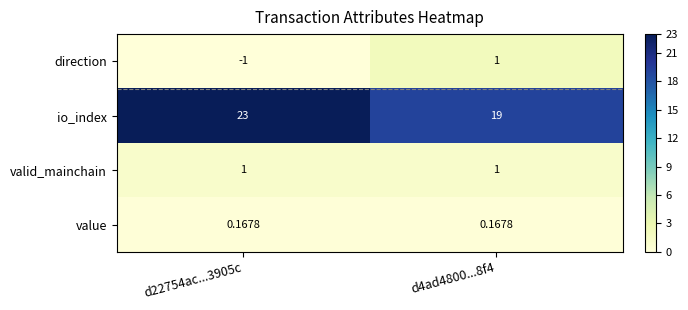

Which category has the highest value across all series?

d22754ac...3905c